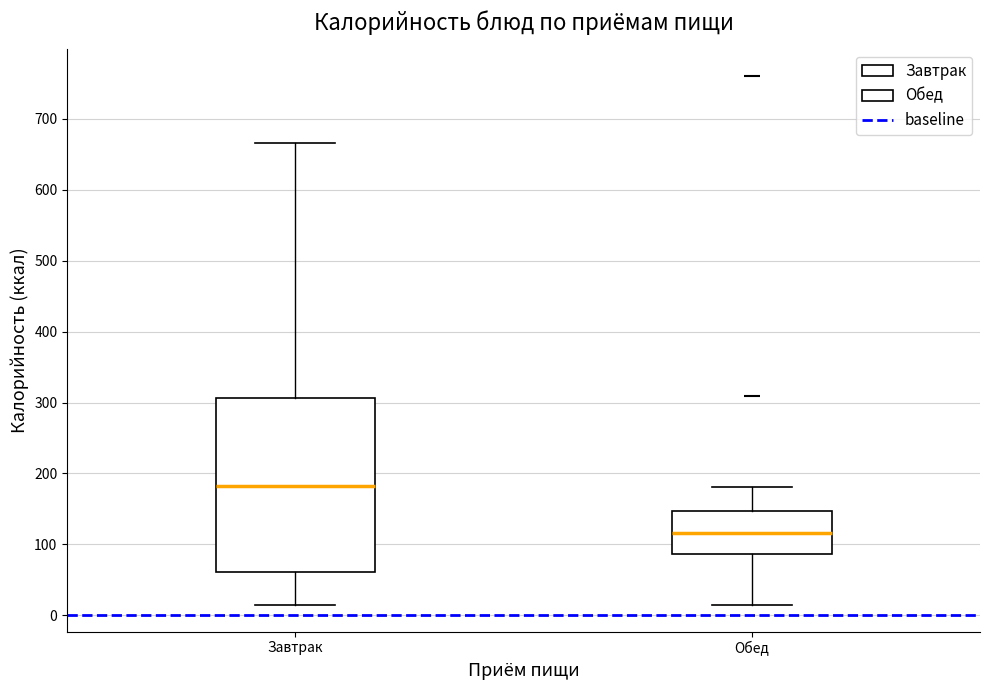

Which box has the highest median line?

Завтрак